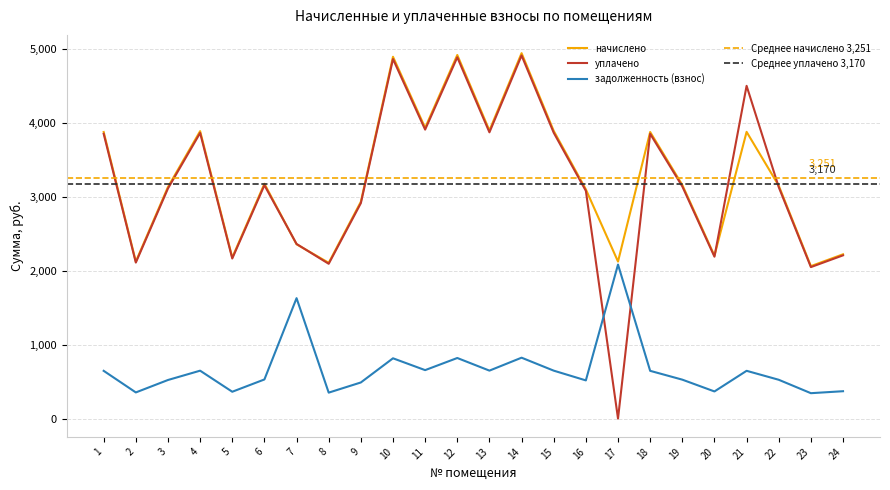

True or false: задолженность (взнос) and начислено intersect in this chart.

False